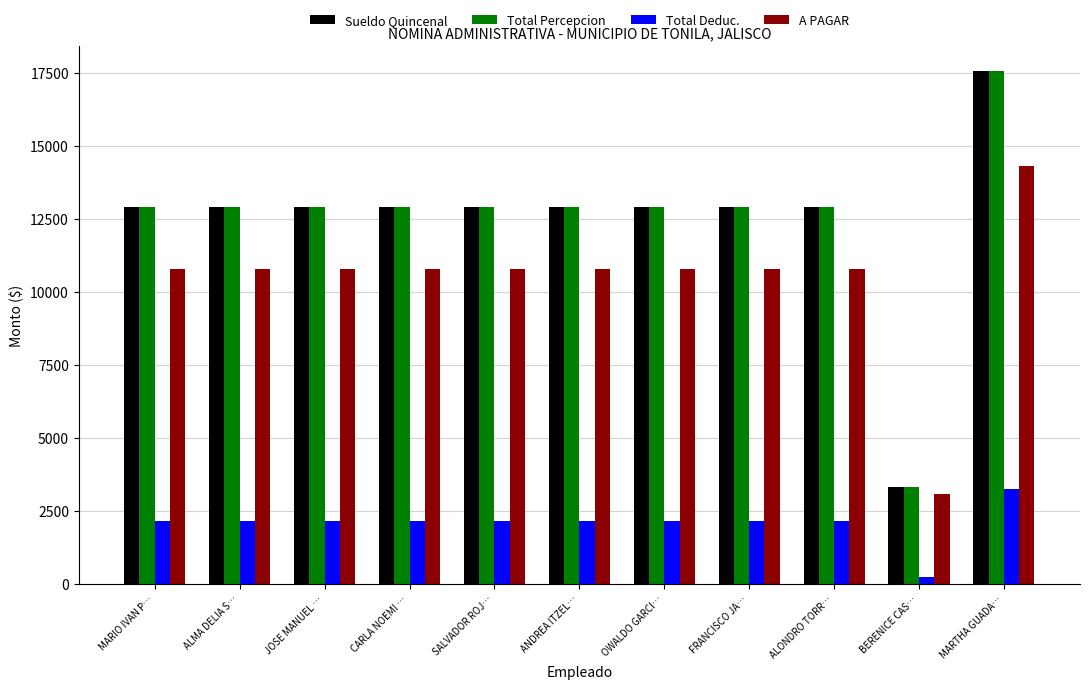

Reading left to right, extract all data points from this chart.

Sueldo Quincenal: MARIO IVAN P…=12910.5	ALMA DELIA S…=12910.5	JOSE MANUEL …=12910.5	CARLA NOEMI …=12910.5	SALVADOR ROJ…=12910.5	ANDREA ITZEL…=12910.5	OWALDO GARCI…=12910.5	FRANCISCO JA…=12910.5	ALONDRO TORR…=12910.5	BERENICE CAS…=3331.5	MARTHA GUADA…=17544.5
Total Percepcion: MARIO IVAN P…=12910.5	ALMA DELIA S…=12910.5	JOSE MANUEL …=12910.5	CARLA NOEMI …=12910.5	SALVADOR ROJ…=12910.5	ANDREA ITZEL…=12910.5	OWALDO GARCI…=12910.5	FRANCISCO JA…=12910.5	ALONDRO TORR…=12910.5	BERENICE CAS…=3331.5	MARTHA GUADA…=17544.5
Total Deduc.: MARIO IVAN P…=2140.2	ALMA DELIA S…=2140.2	JOSE MANUEL …=2140.2	CARLA NOEMI …=2140.2	SALVADOR ROJ…=2140.2	ANDREA ITZEL…=2140.2	OWALDO GARCI…=2140.2	FRANCISCO JA…=2140.2	ALONDRO TORR…=2140.2	BERENICE CAS…=241.1	MARTHA GUADA…=3230.1
A PAGAR: MARIO IVAN P…=10770.3	ALMA DELIA S…=10770.3	JOSE MANUEL …=10770.3	CARLA NOEMI …=10770.3	SALVADOR ROJ…=10770.3	ANDREA ITZEL…=10770.3	OWALDO GARCI…=10770.3	FRANCISCO JA…=10770.3	ALONDRO TORR…=10770.3	BERENICE CAS…=3090.4	MARTHA GUADA…=14314.4